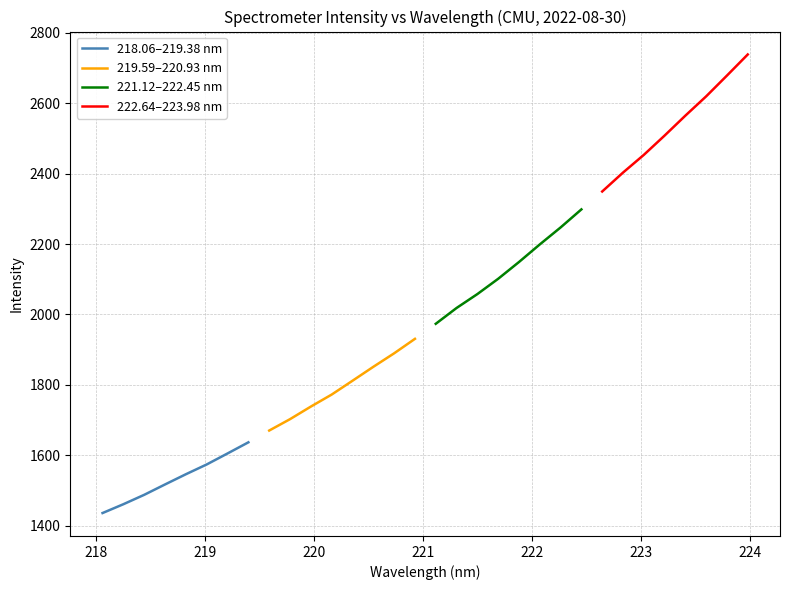

List the series in order of their overall mean, lowest first.

218.06–219.38 nm, 219.59–220.93 nm, 221.12–222.45 nm, 222.64–223.98 nm